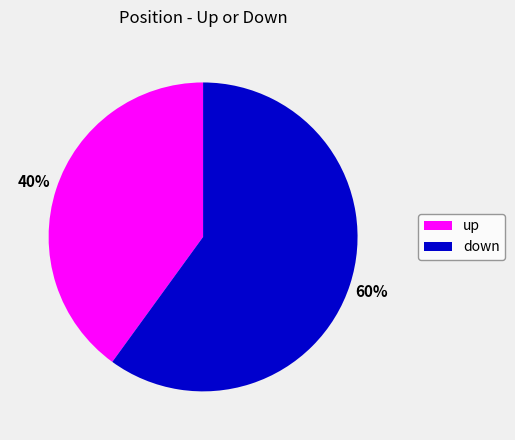

What is the ratio of the value at up to the value at down?

0.7